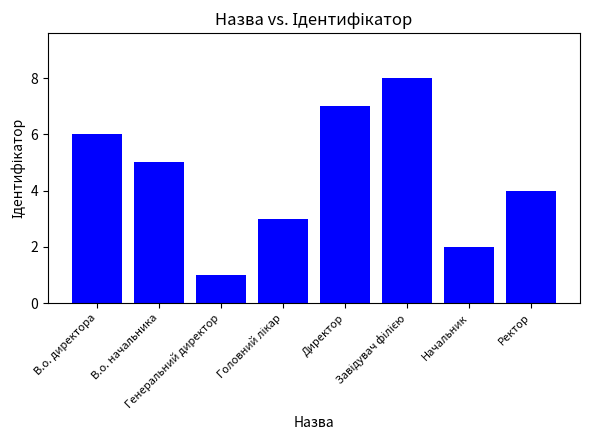

Are the bars grouped side by side (vs. stacked)?

No